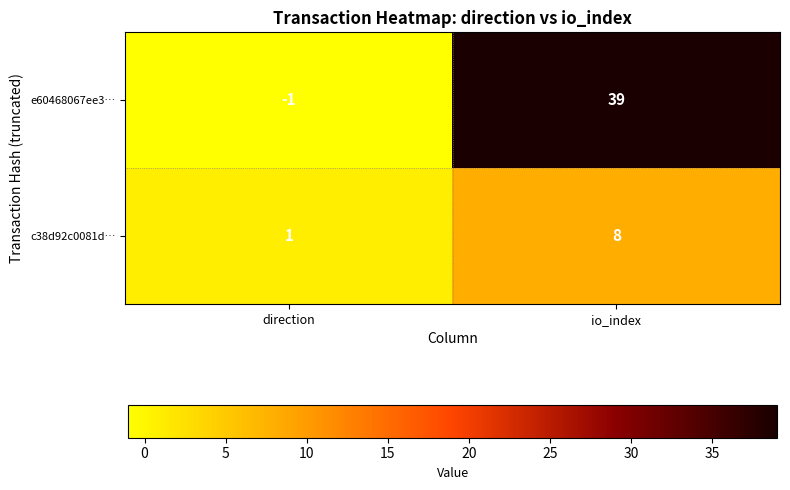

What is the approximate value of e60468067ee3… at io_index, to the nearest 5?

40